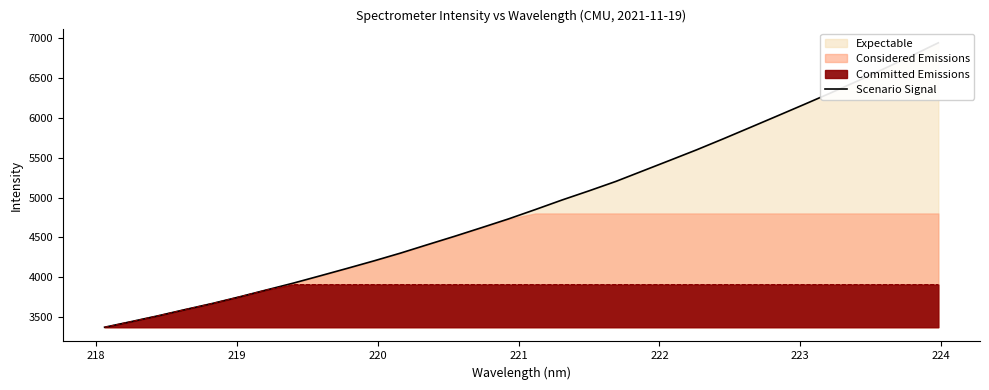

Count the number of categories in the chart.

32